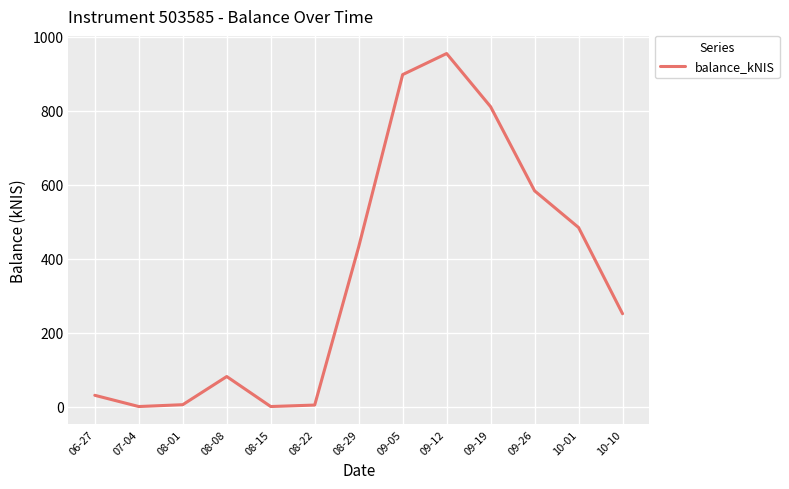

The value at 08-08 is 81.1. True or false?

True